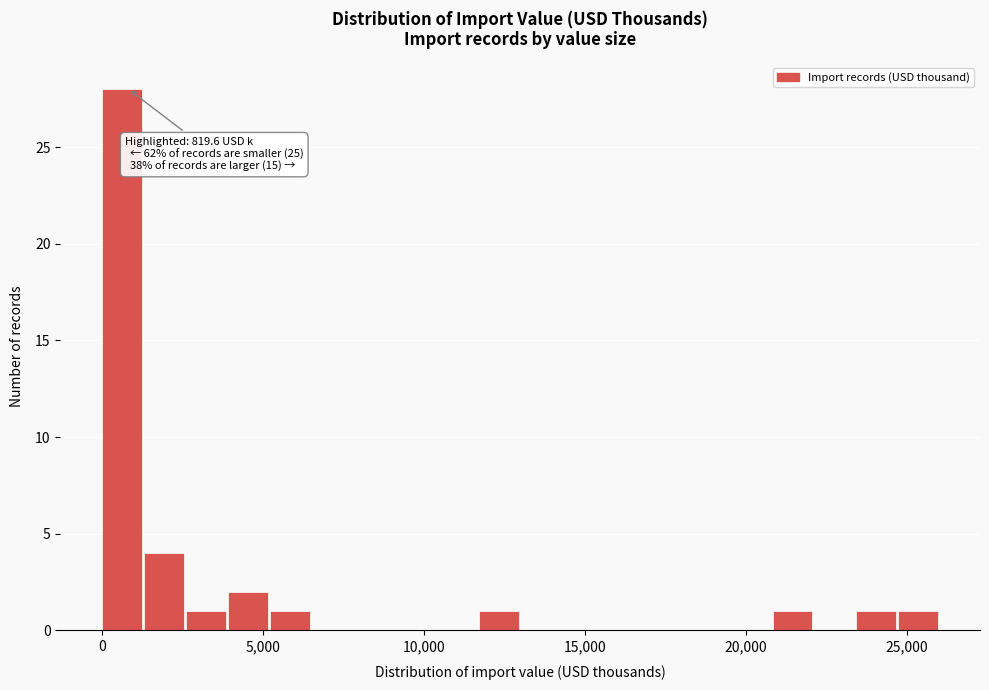

Around what value on the x-axis is the tallest bar? Give the approximate position of its centre, as read against the axis.

500